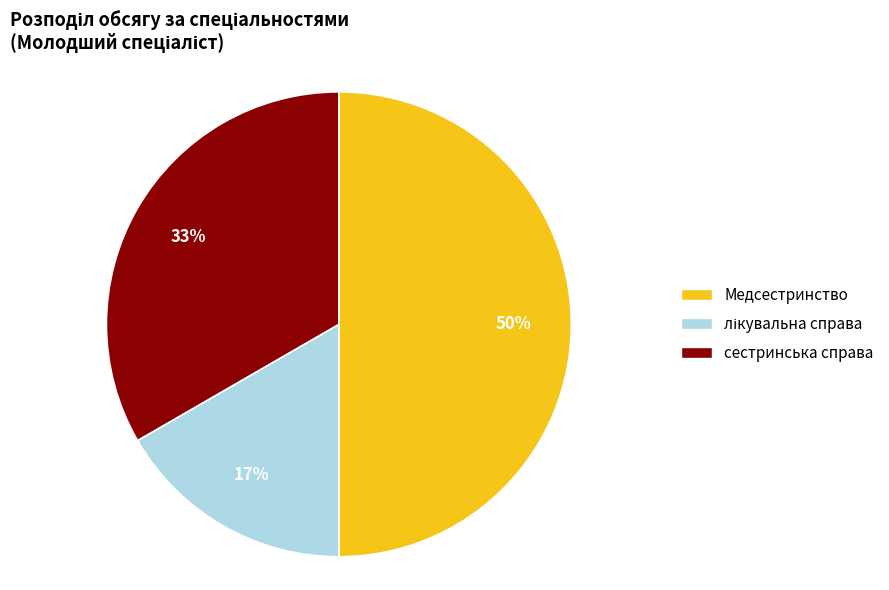

Does сестринська справа account for over 50% of the chart?

No